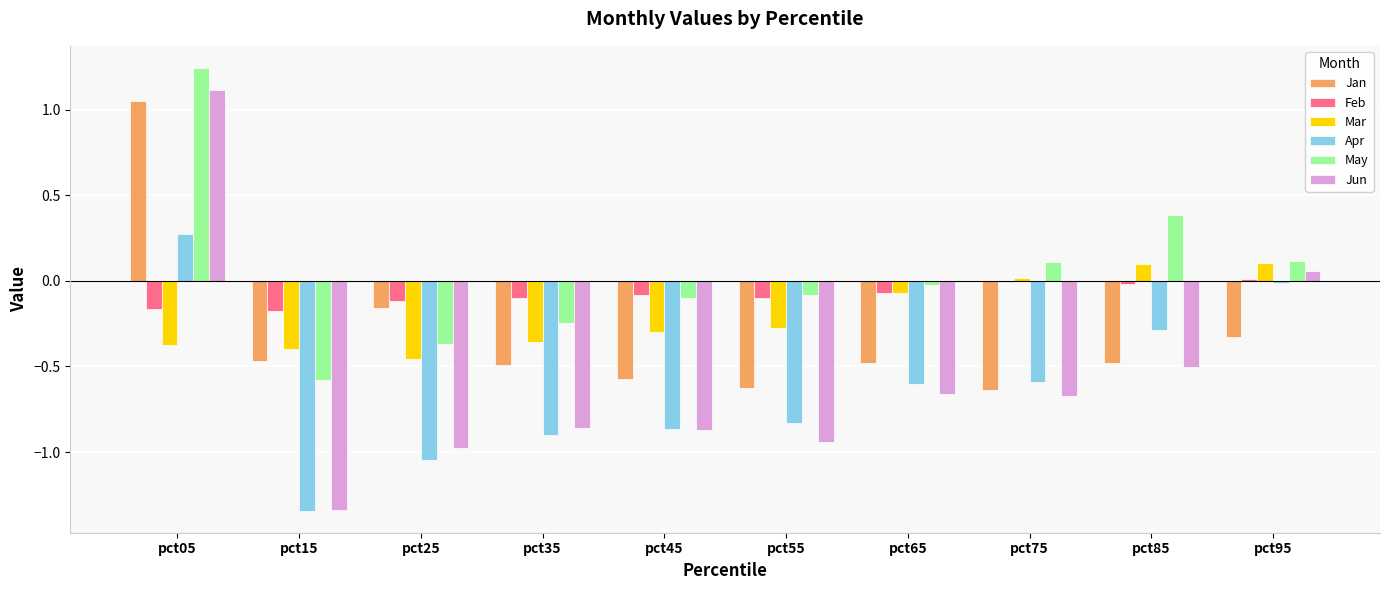

Is it true that May equals -0.8 at pct15?

False